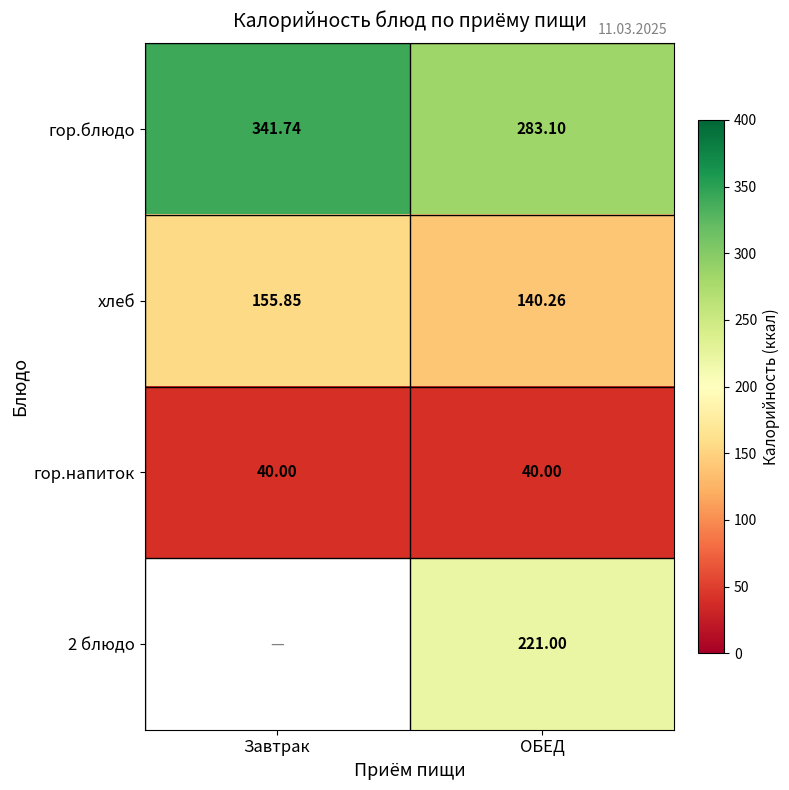

How many data points does each series have?

2